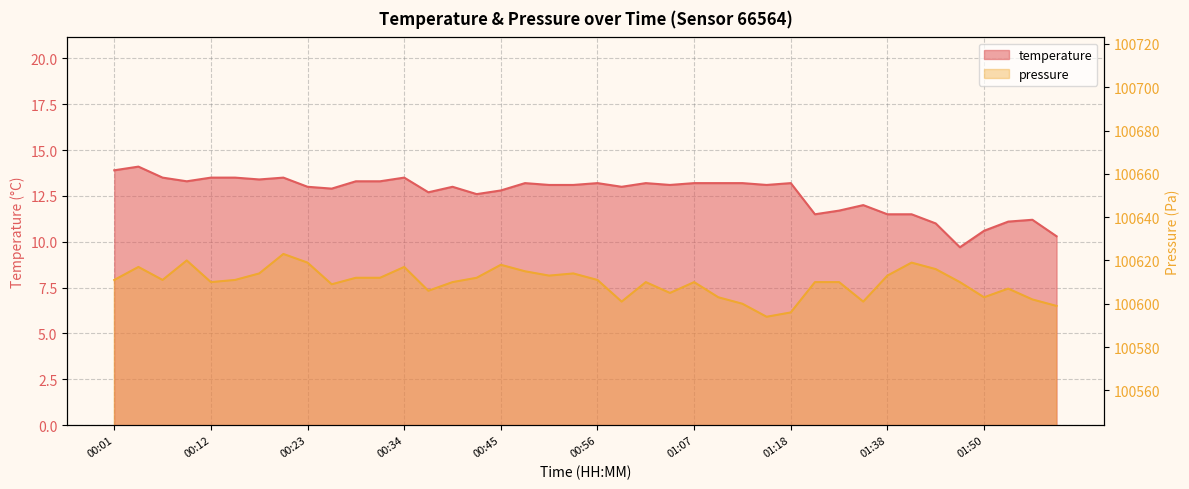

Reading left to right, transcribe all the data shown in this chart.

temperature: 00:01=13.9	00:03=14.1	00:06=13.5	00:09=13.3	00:12=13.5	00:14=13.5	00:17=13.4	00:20=13.5	00:23=13.0	00:25=12.9	00:28=13.3	00:31=13.3	00:34=13.5	00:36=12.7	00:39=13.0	00:42=12.6	00:45=12.8	00:47=13.2	00:50=13.1	00:53=13.1	00:56=13.2	00:58=13.0	01:01=13.2	01:04=13.1	01:07=13.2	01:09=13.2	01:12=13.2	01:15=13.1	01:18=13.2	01:27=11.5	01:30=11.7	01:36=12.0	01:38=11.5	01:41=11.5	01:44=11.0	01:47=9.7	01:50=10.6	01:53=11.1	01:56=11.2	01:58=10.3
pressure_scaled: 00:01=100611.0	00:03=100617.0	00:06=100611.0	00:09=100620.0	00:12=100610.0	00:14=100611.0	00:17=100614.0	00:20=100623.0	00:23=100619.0	00:25=100609.0	00:28=100612.0	00:31=100612.0	00:34=100617.0	00:36=100606.0	00:39=100610.0	00:42=100612.0	00:45=100618.0	00:47=100615.0	00:50=100613.0	00:53=100614.0	00:56=100611.0	00:58=100601.0	01:01=100610.0	01:04=100605.0	01:07=100610.0	01:09=100603.0	01:12=100600.0	01:15=100594.0	01:18=100596.0	01:27=100610.0	01:30=100610.0	01:36=100601.0	01:38=100613.0	01:41=100619.0	01:44=100616.0	01:47=100610.0	01:50=100603.0	01:53=100607.0	01:56=100602.0	01:58=100599.0